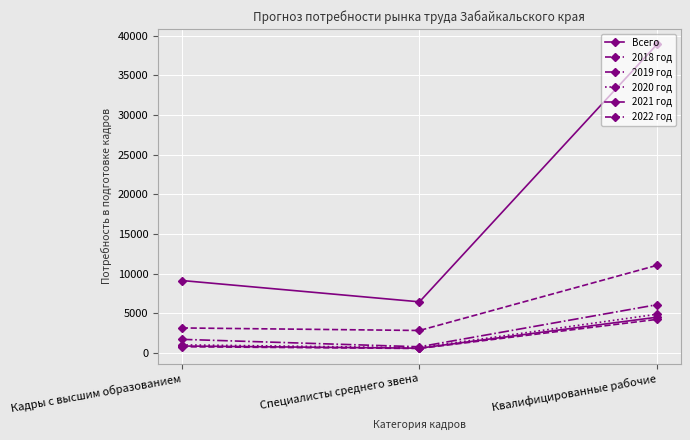

Which series has the largest total across all categories?

Всего